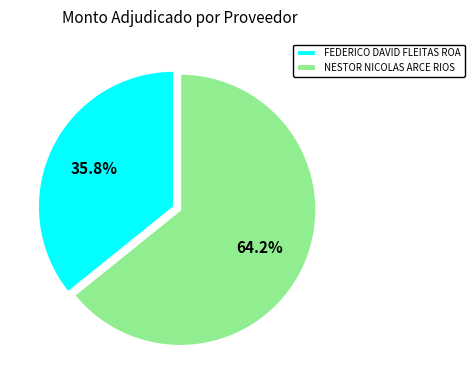

Combined, what portion of the pie is NESTOR NICOLAS ARCE RIOS and FEDERICO DAVID FLEITAS ROA?

100.0%